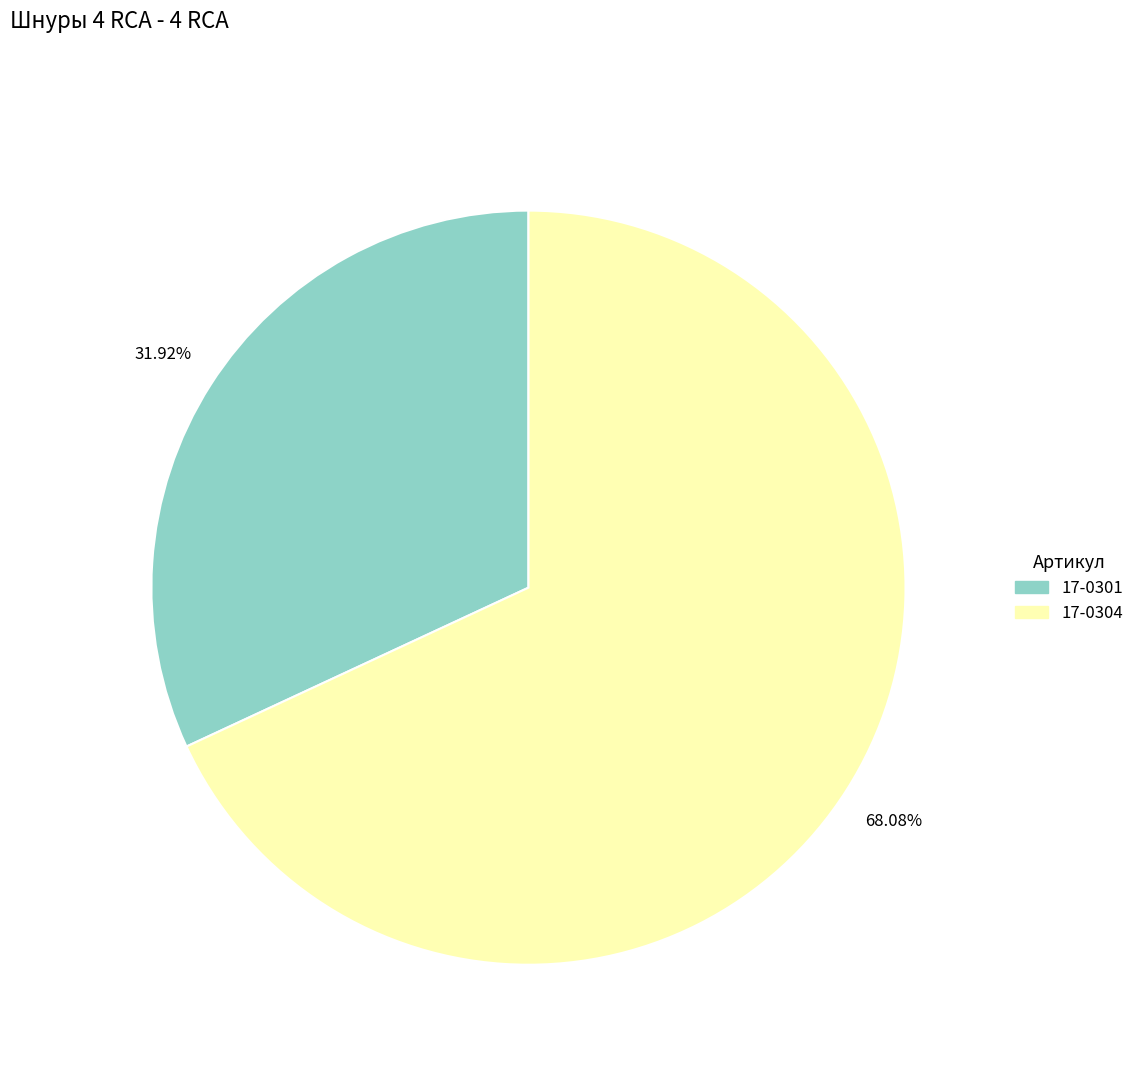

Which category has the smallest portion of the pie?

17-0301